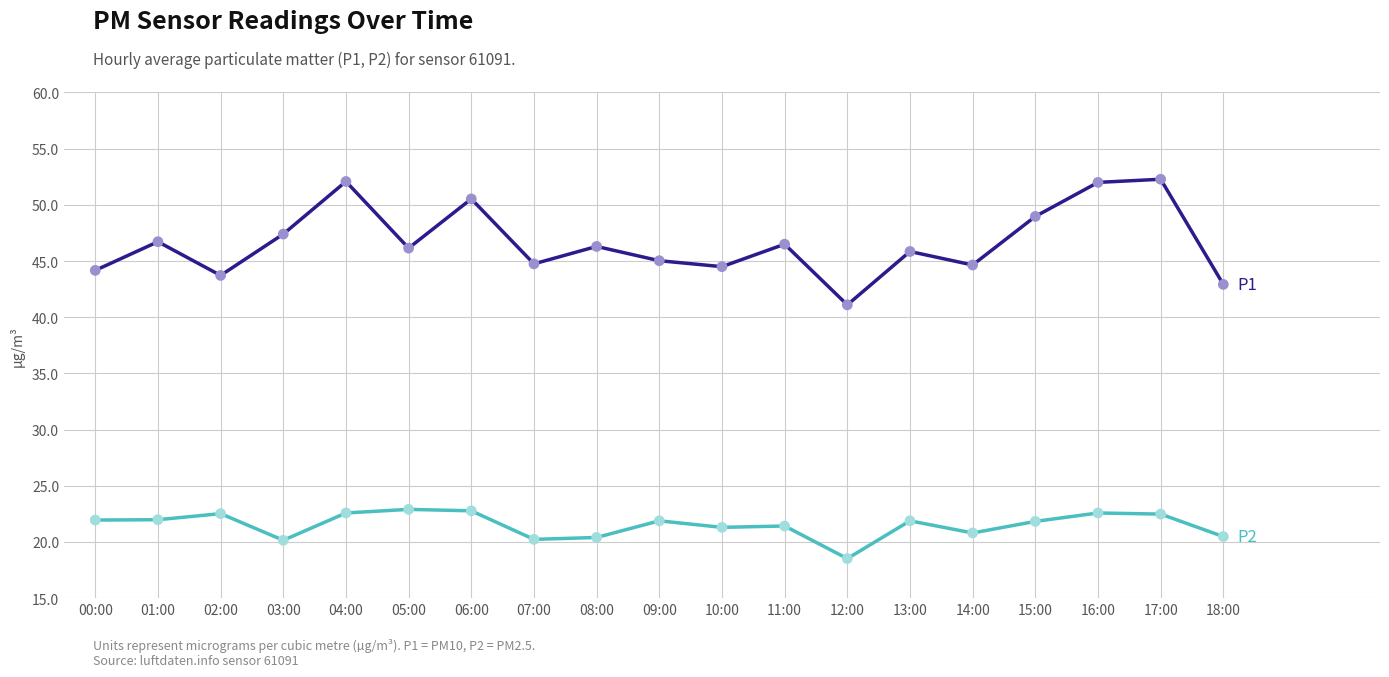

What is the spread (max minus min) of values at 16:00?

29.4